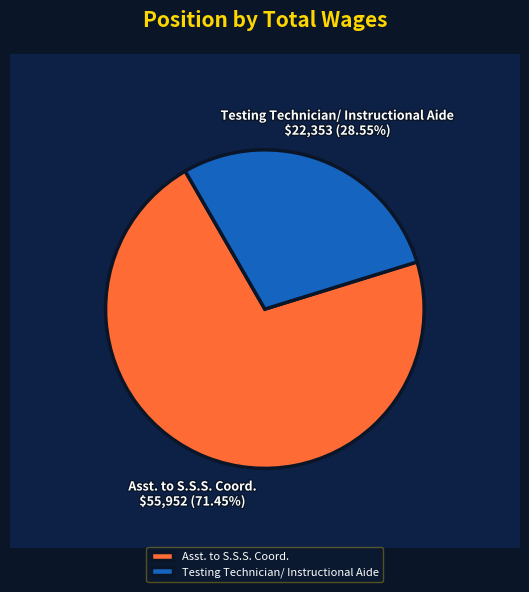

Between Asst. to S.S.S. Coord. and Testing Technician/ Instructional Aide, which is larger?

Asst. to S.S.S. Coord.